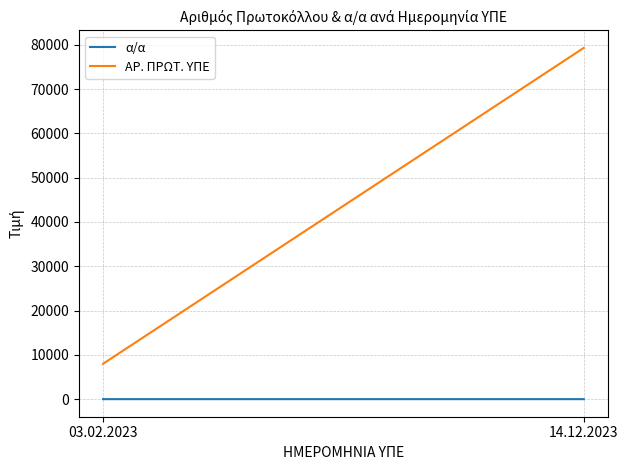

What position from the right is 03.02.2023?

2